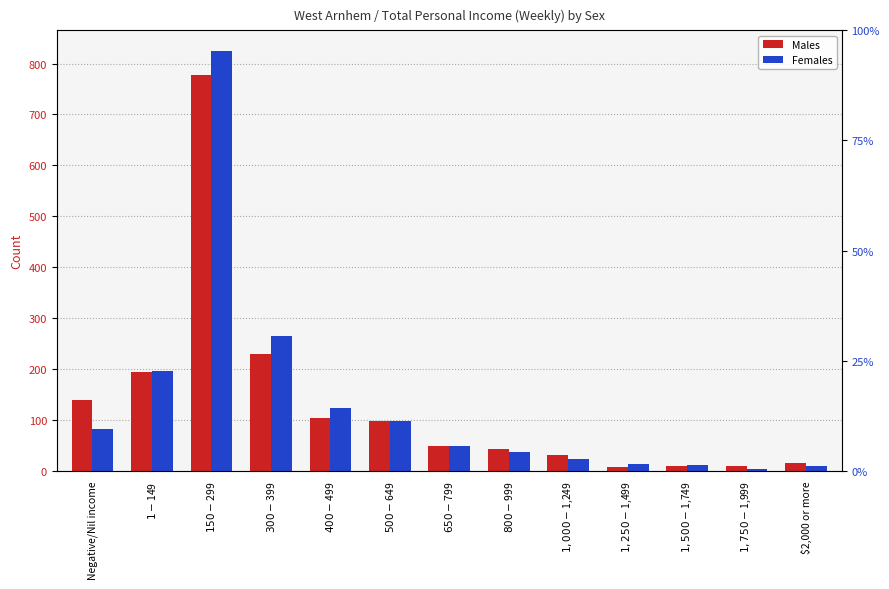

Rank the series by their average value, from lowest to highest.

Males, Females